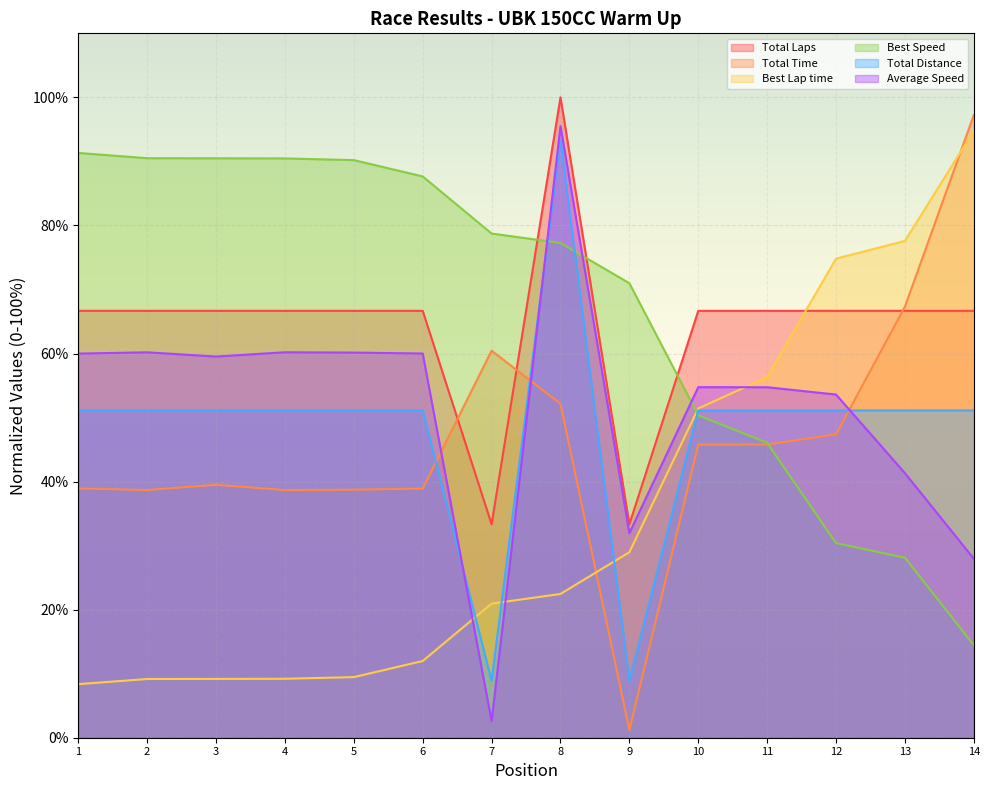

What is the spread (max minus min) of values at 3?

81.3